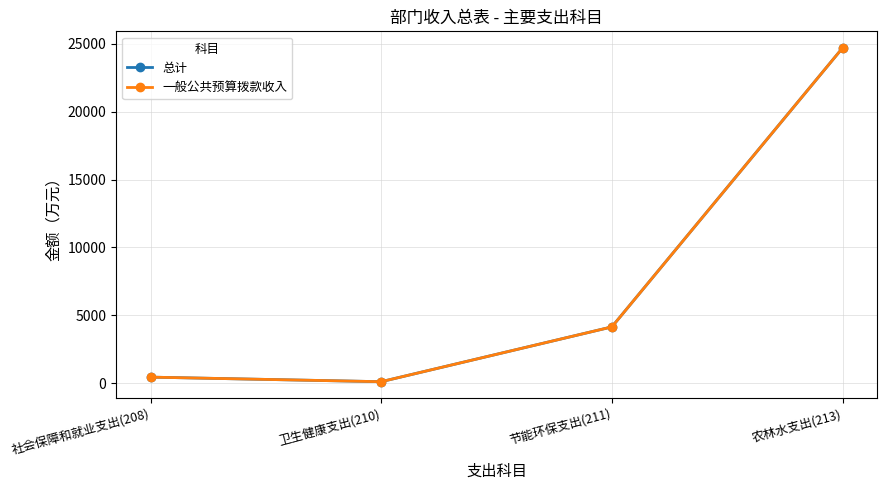

Reading left to right, extract all data points from this chart.

总计: 435.1	98.3	4137.3	24693.1
一般公共预算拨款收入: 435.1	98.3	4137.3	24693.1